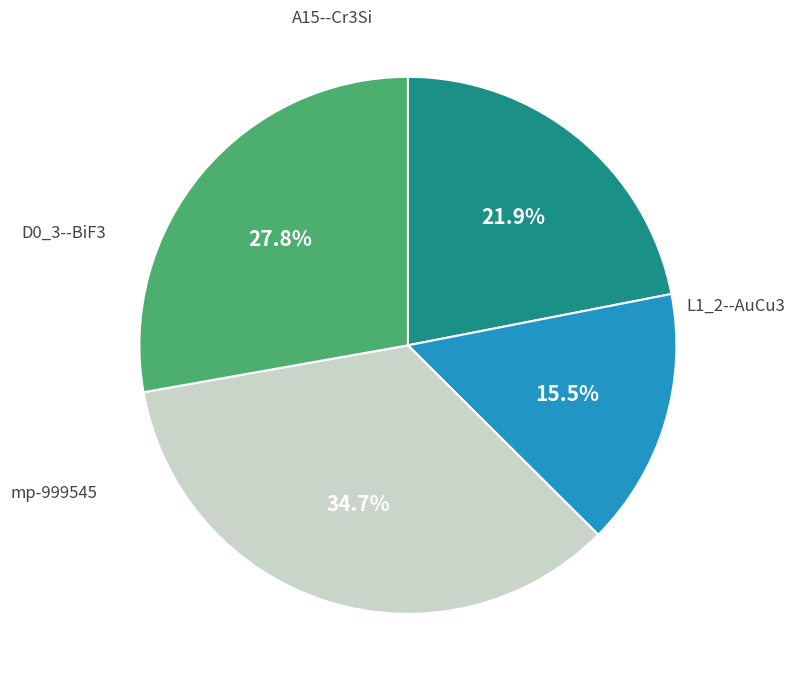

To the nearest percent, what is the difference between the largest and smallest slice percentages?

19%